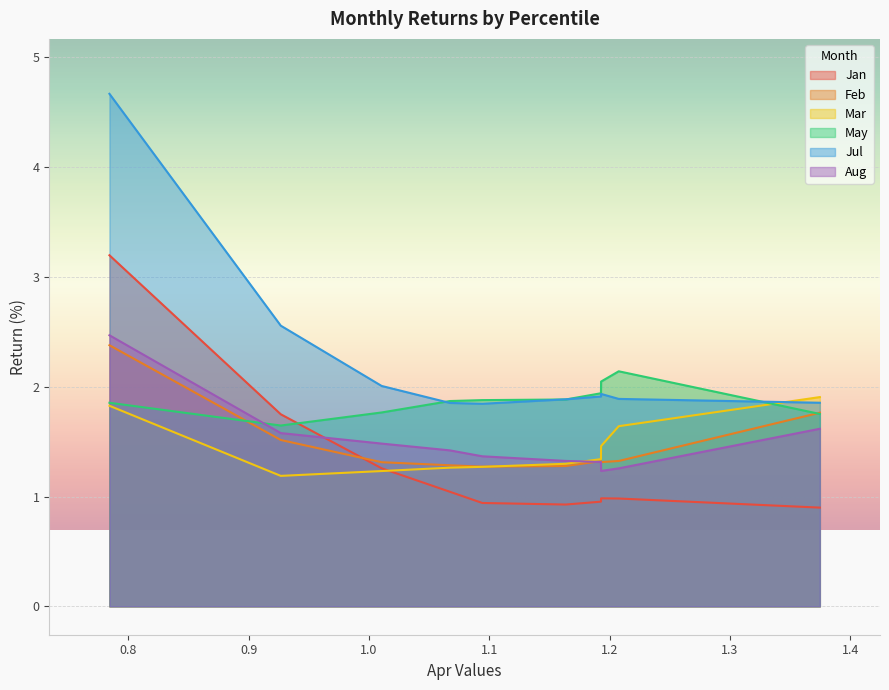

Where is May nearest to the value 1?

pct15